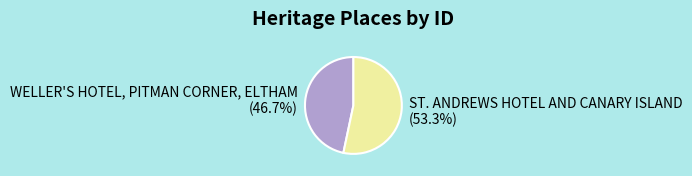

What percentage is the WELLER'S HOTEL, PITMAN CORNER, ELTHAM slice, to the nearest percent?

47%